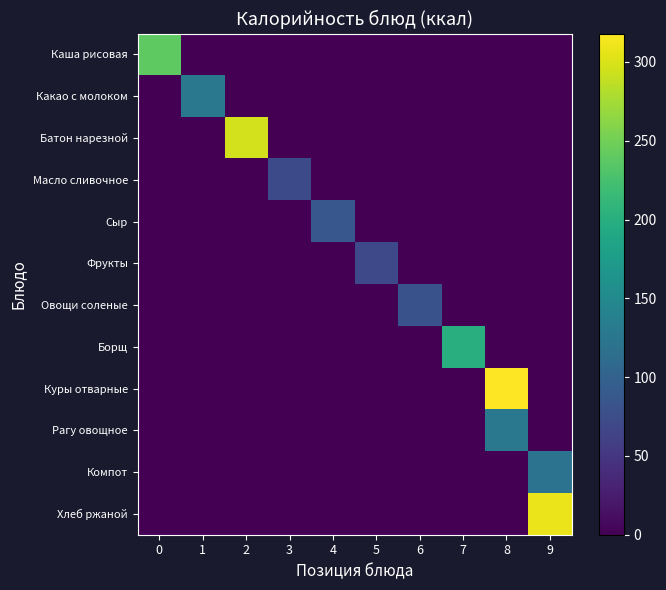

Which series has the largest range (max minus min)?

Куры отварные